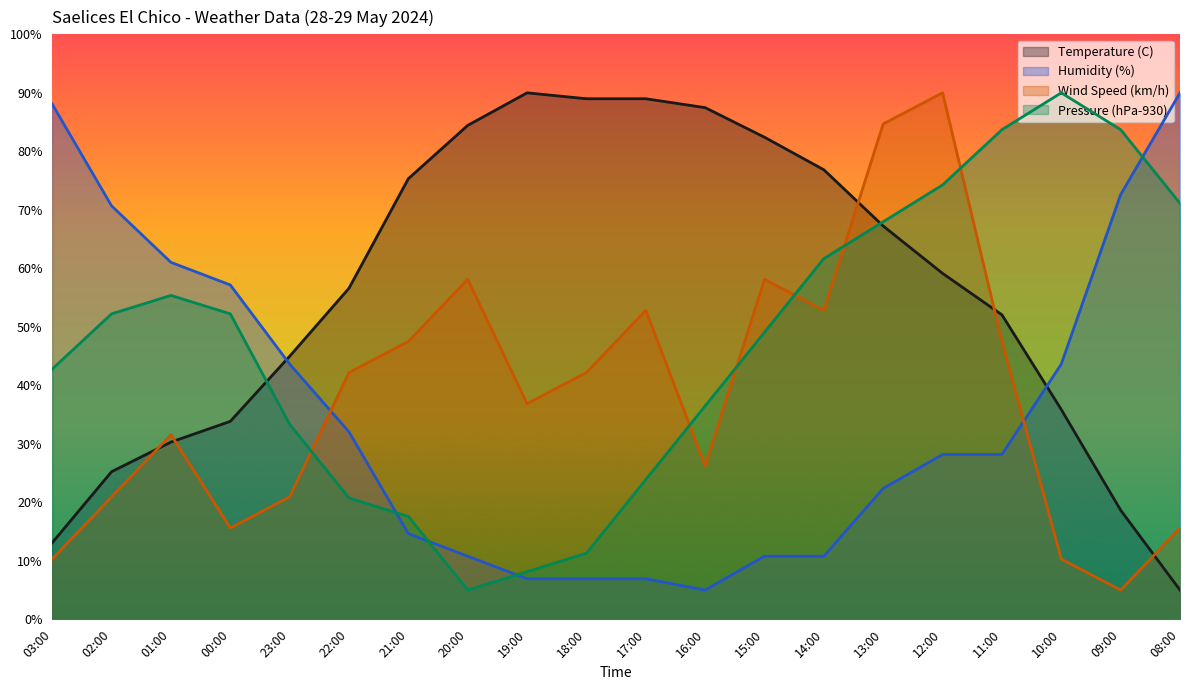

True or false: Wind Speed (km/h) has a value of 42.2 at 22:00.

True